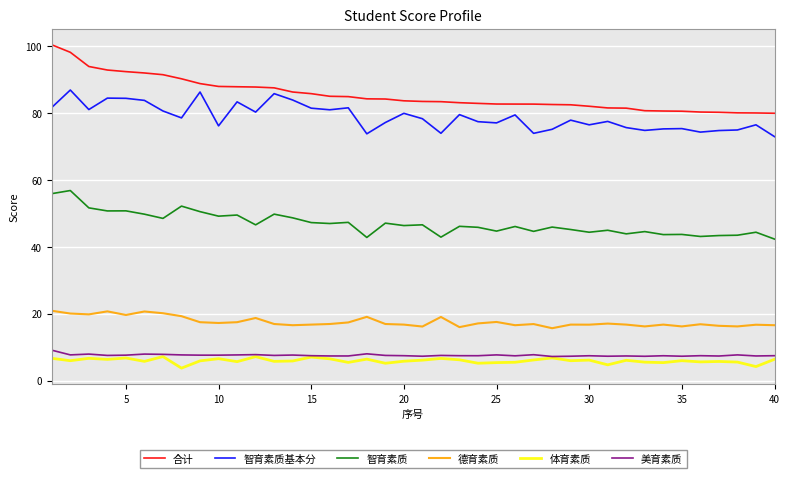

Which series has the largest range (max minus min)?

合计